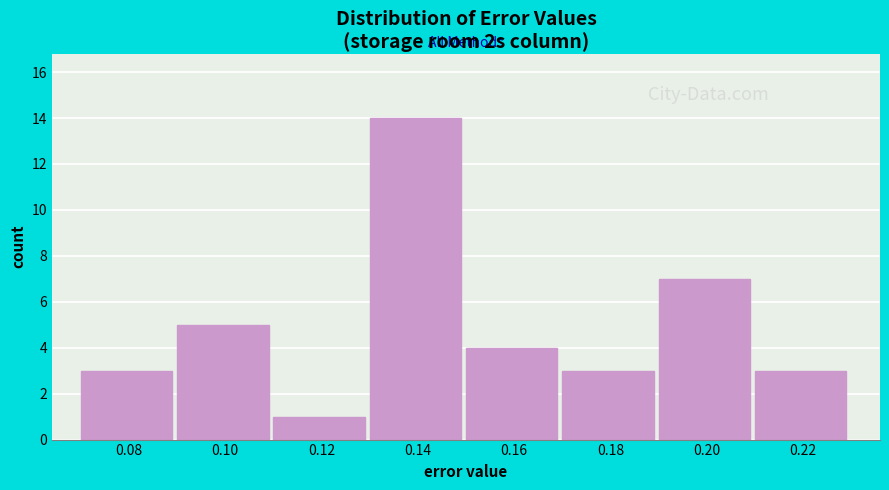

Reading right to left, list all the values displayed in this chart.

3	7	3	4	14	1	5	3